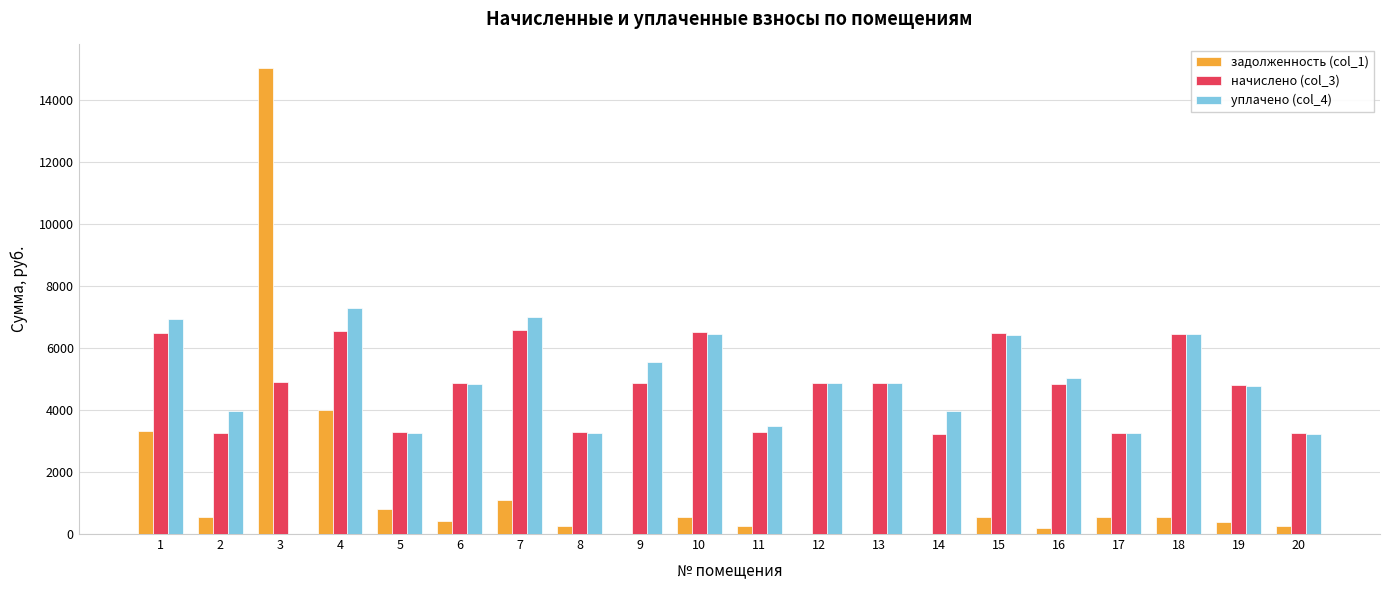

How many groups of bars are there?

20